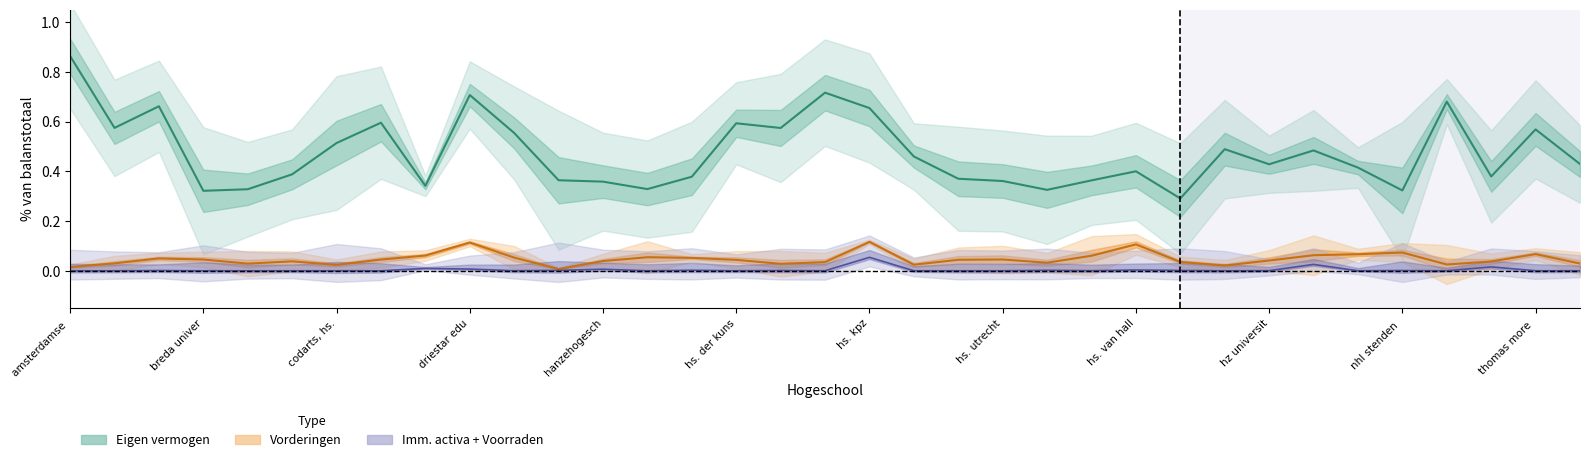

Which series changed the most between hs. der kuns and 27?

Eigen vermogen